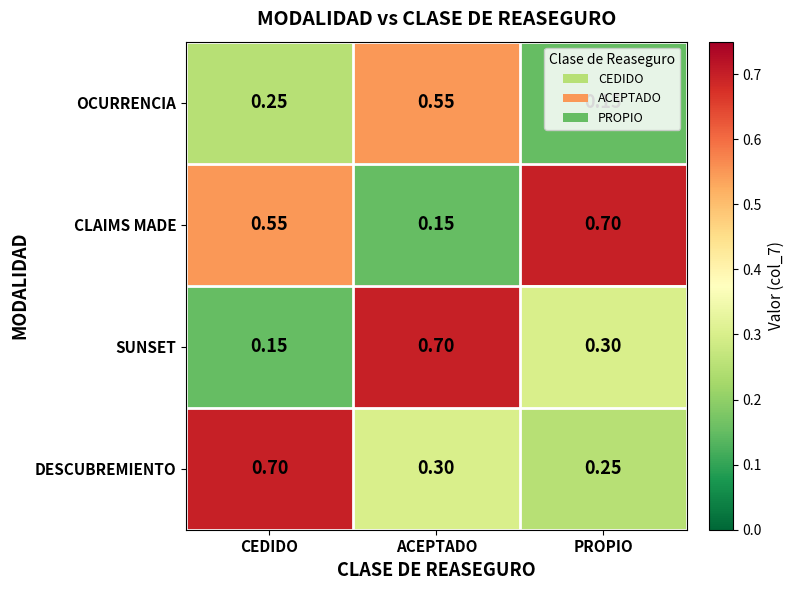

Between ACEPTADO and PROPIO, which series saw the biggest shift?

CLAIMS MADE